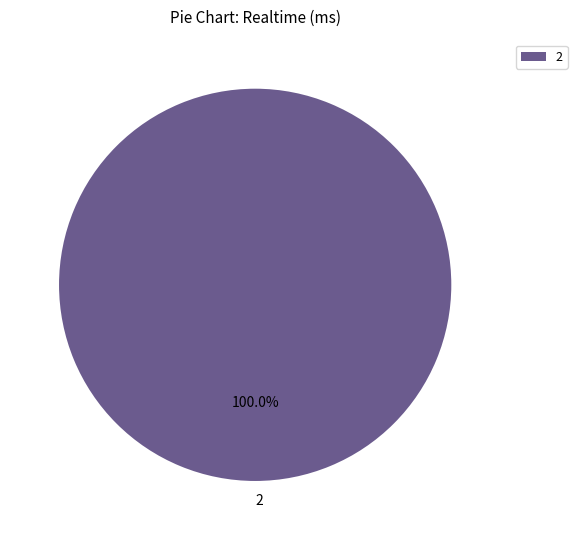

Rank the categories by value from lowest to highest.

2